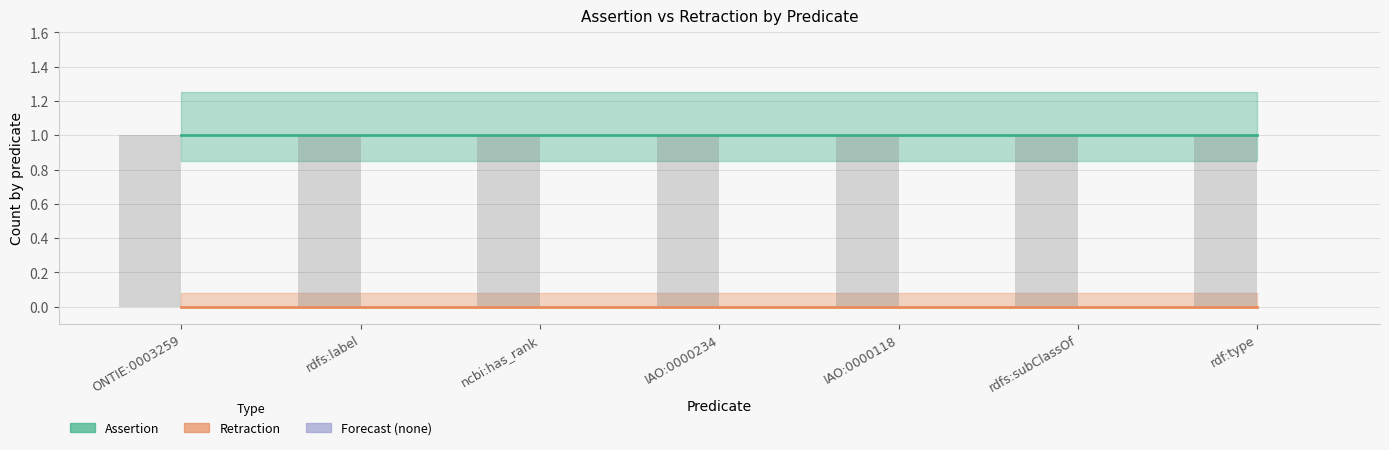

Reading left to right, what are all the values shown in this chart?

assertion: 1	1	1	1	1	1	1
retraction: 0	0	0	0	0	0	0
assertion (bars): 1	1	1	1	1	1	1
retraction (bars): 0	0	0	0	0	0	0